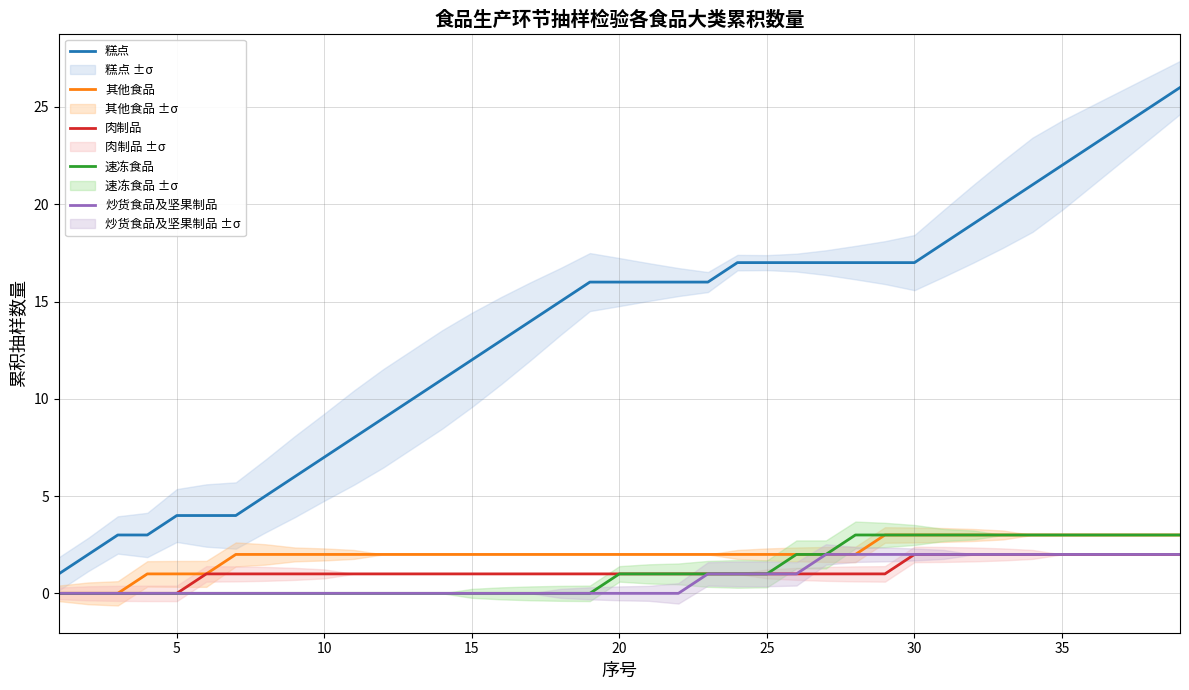

True or false: 糕点 and 炒货食品及坚果制品 cross at least once.

False